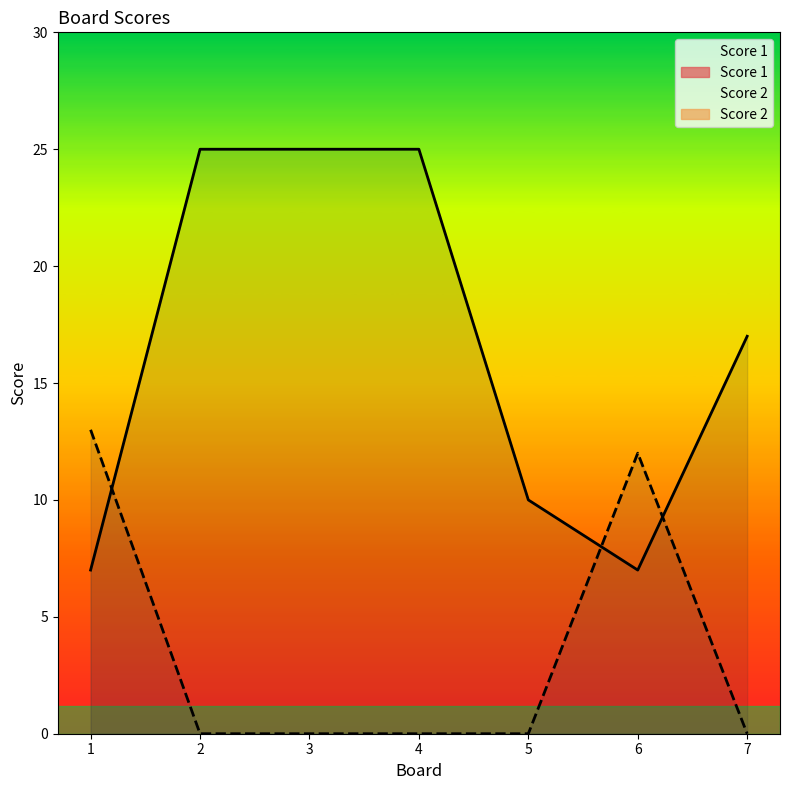

Rank the series by their maximum value, from lowest to highest.

Score 2, Score 1